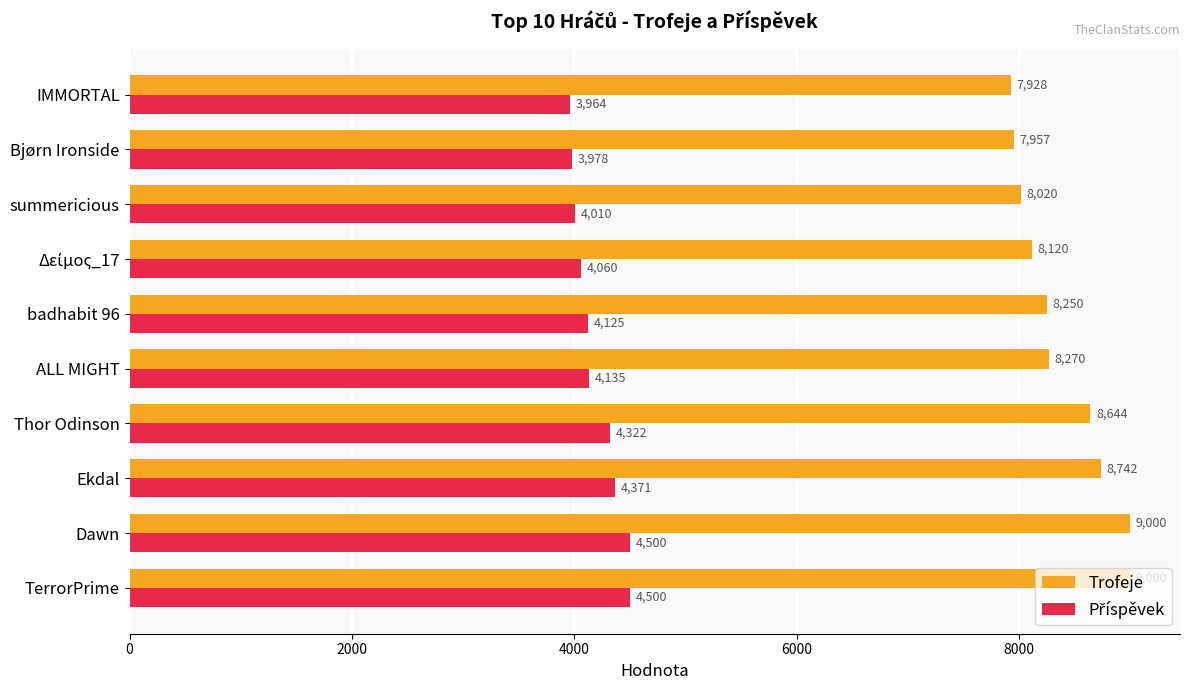

What value does the Trofeje series have at summericious, to the nearest 10?

8020